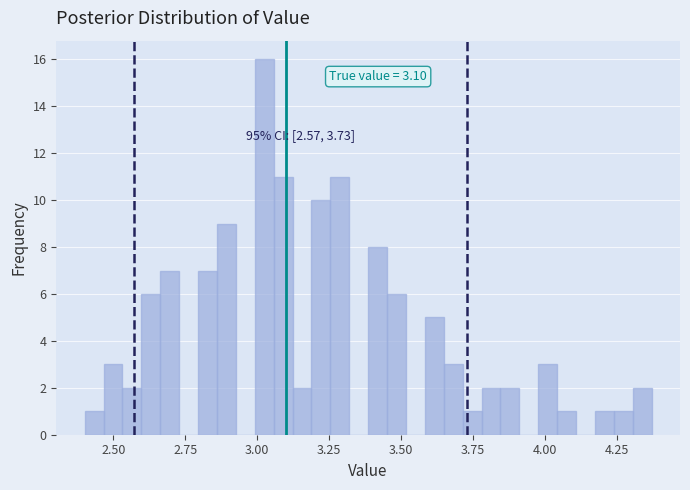

Around what value on the x-axis is the tallest bar? Give the approximate position of its centre, as read against the axis.

3.00